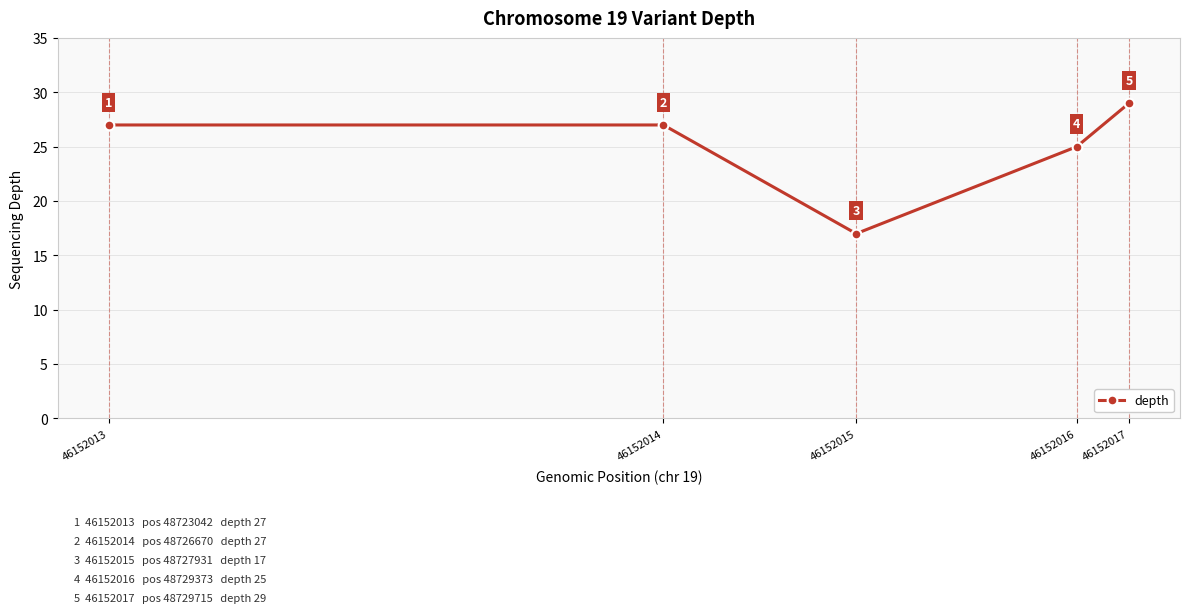

Which label corresponds to the smallest value in the chart?

46152015